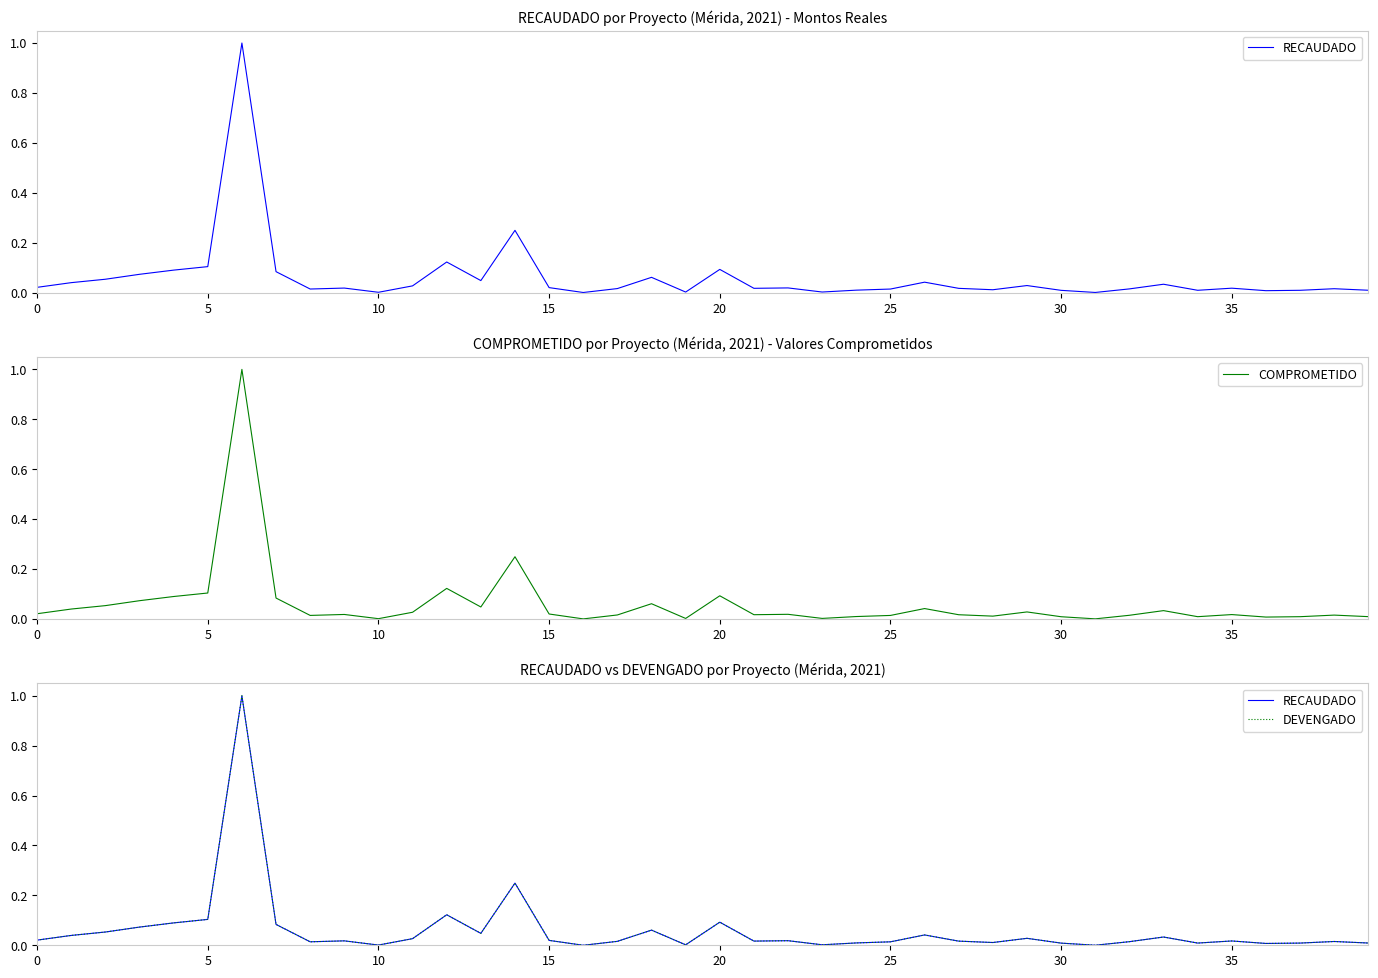

What is the maximum value for COMPROMETIDO?

1.0